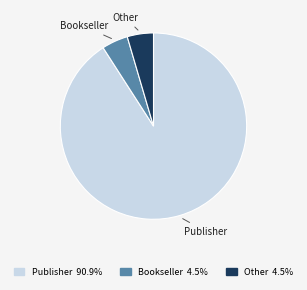

Do Publisher 90.9% and Bookseller 4.5% together represent more than half of the pie?

Yes